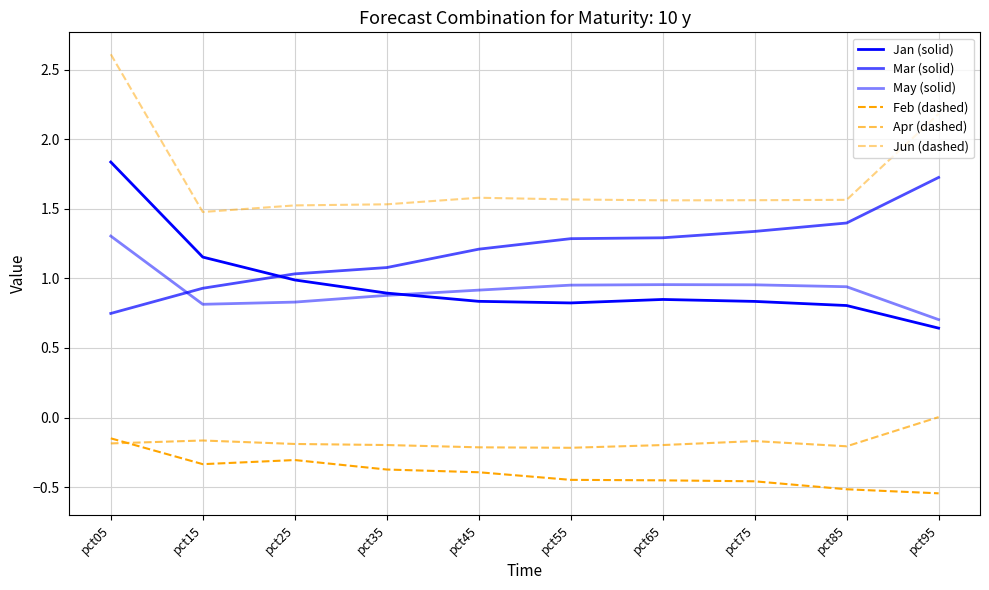

Does the chart have visible grid lines?

Yes